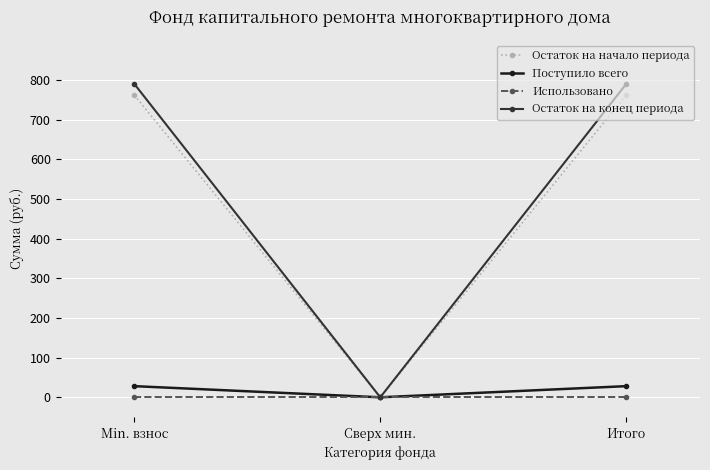

What is the label of the 3rd point from the right?

Min. взнос